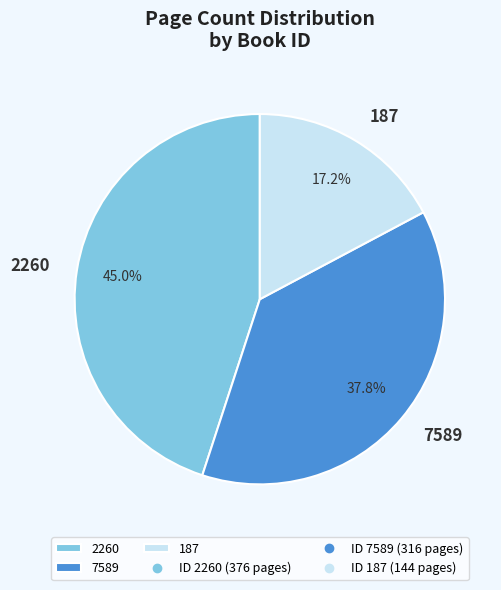

What percentage is the 187 slice, to the nearest percent?

17%